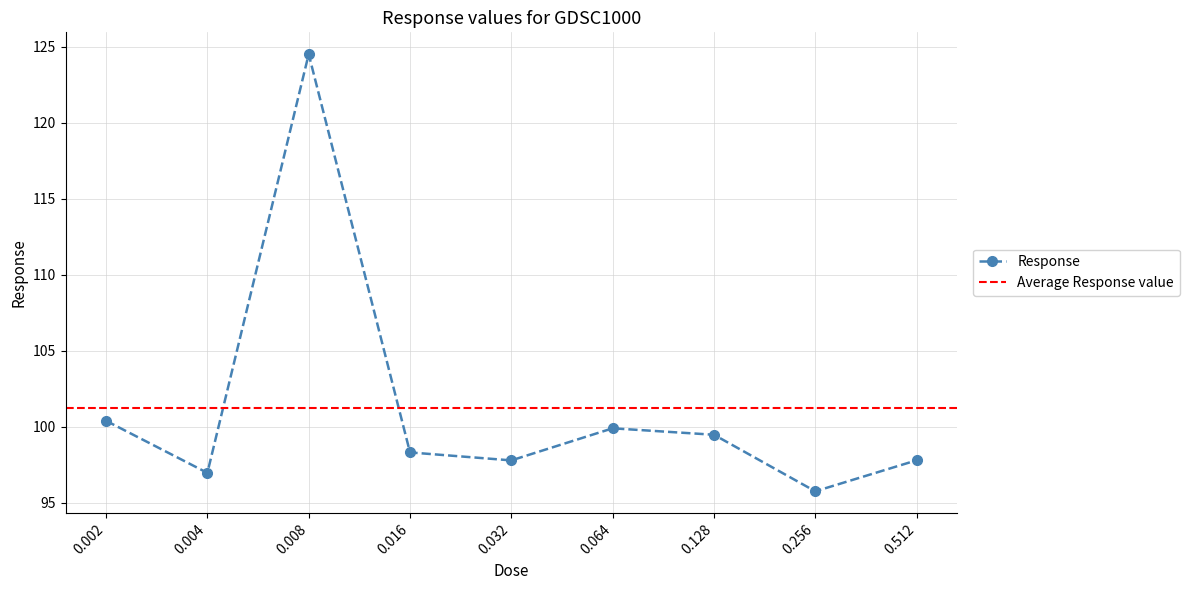

What is the ratio of the value at 0.512 to the value at 0.256?

1.0